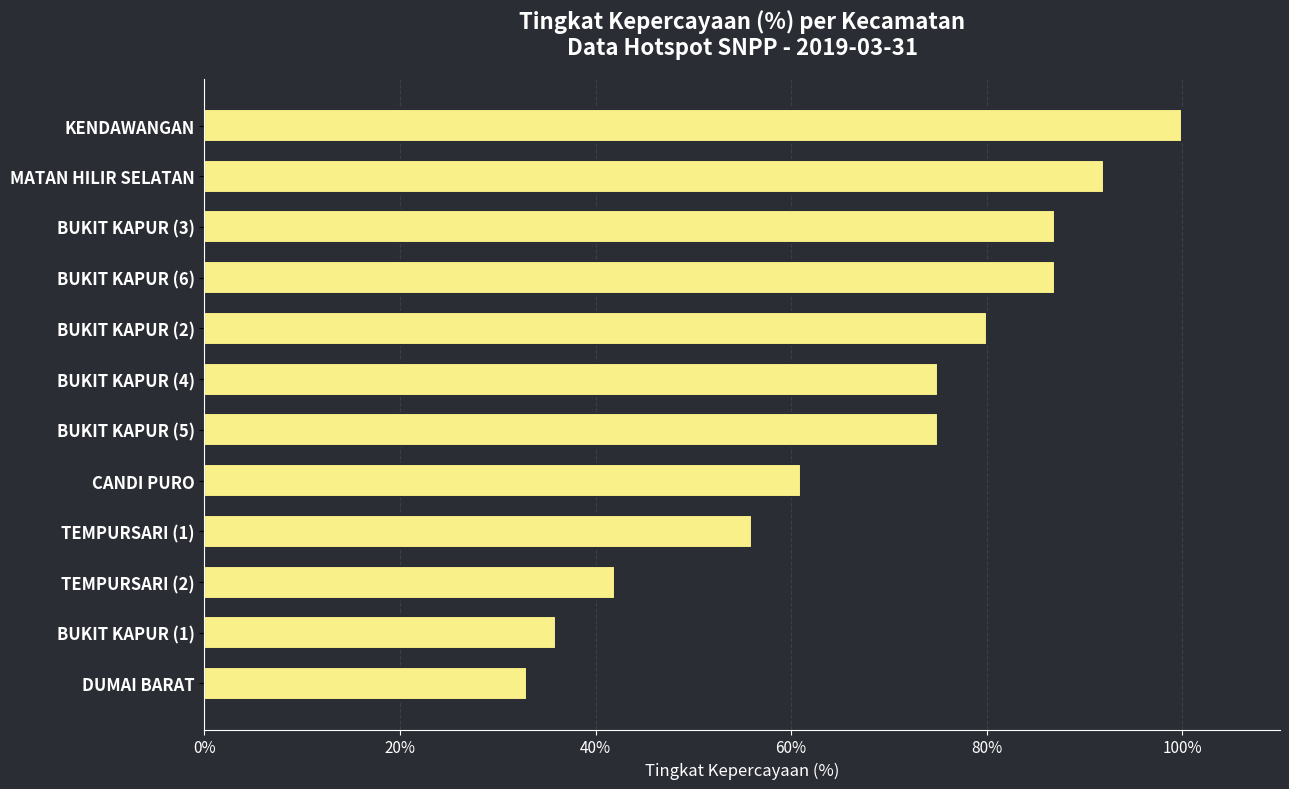

What is the ratio of the value at BUKIT KAPUR (2) to the value at BUKIT KAPUR (1)?

2.2